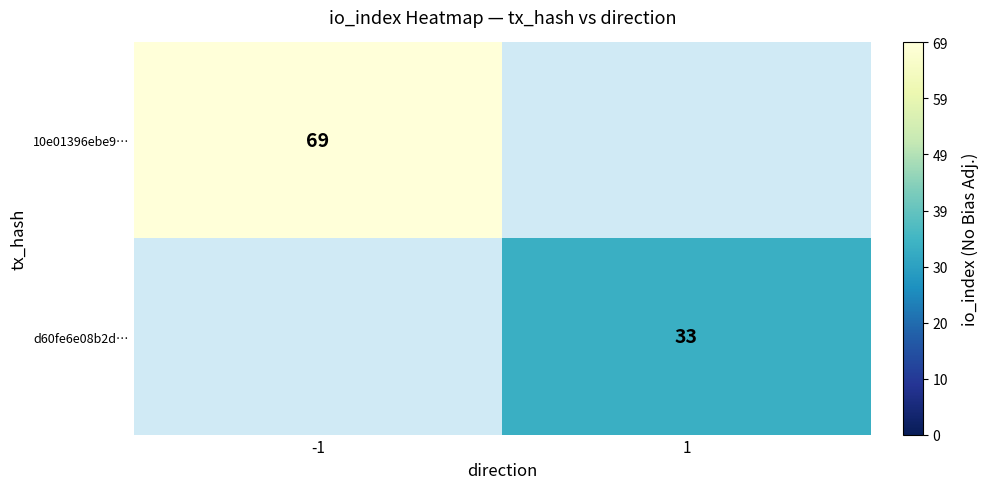

The 10e01396ebe9… series shows 19 at -1. True or false?

False